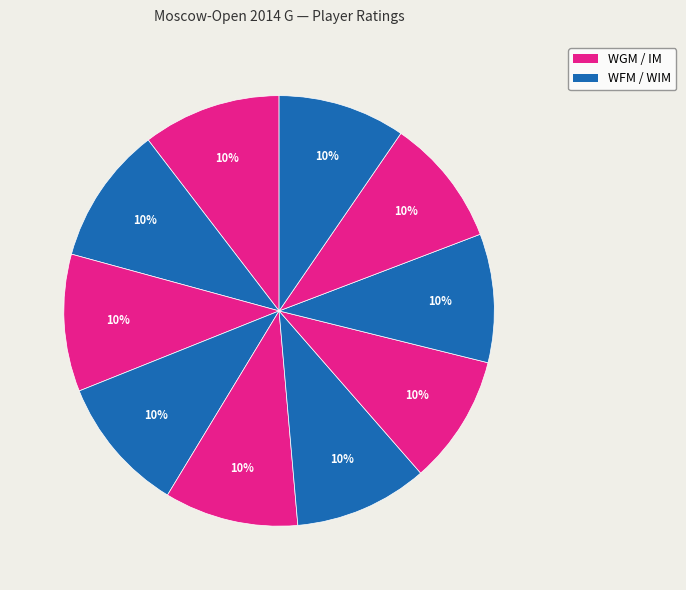

Count the number of slices in the pie.

10